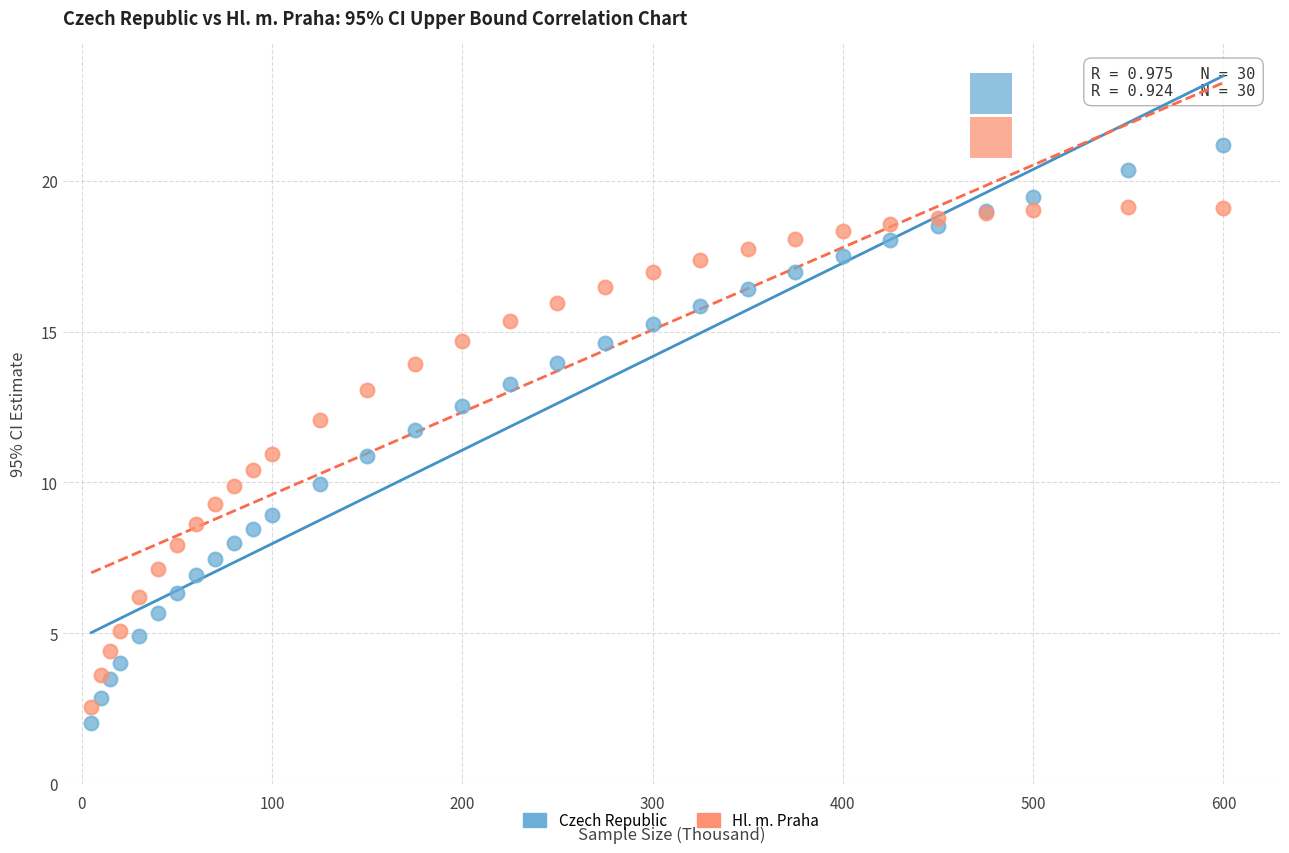

Which series has the largest Y range (max minus min)?

Czech Republic